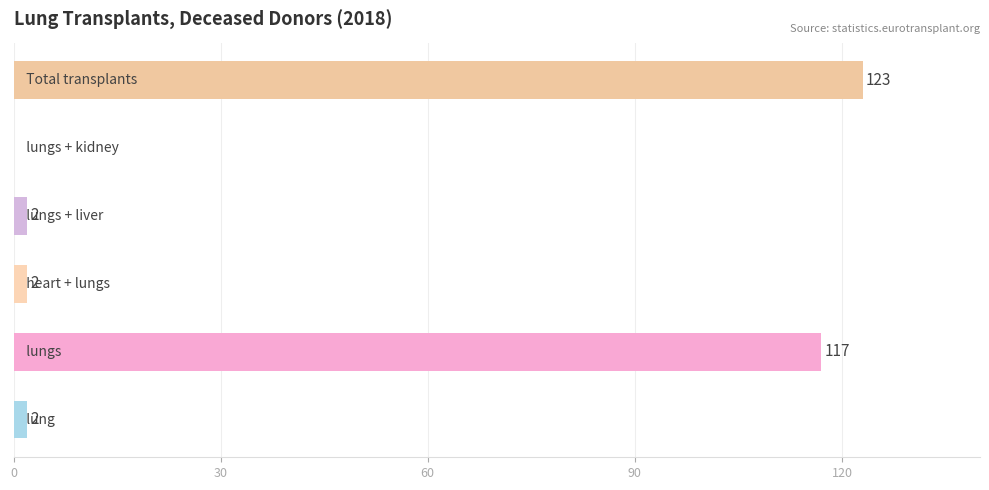

What is the greatest value displayed?

123